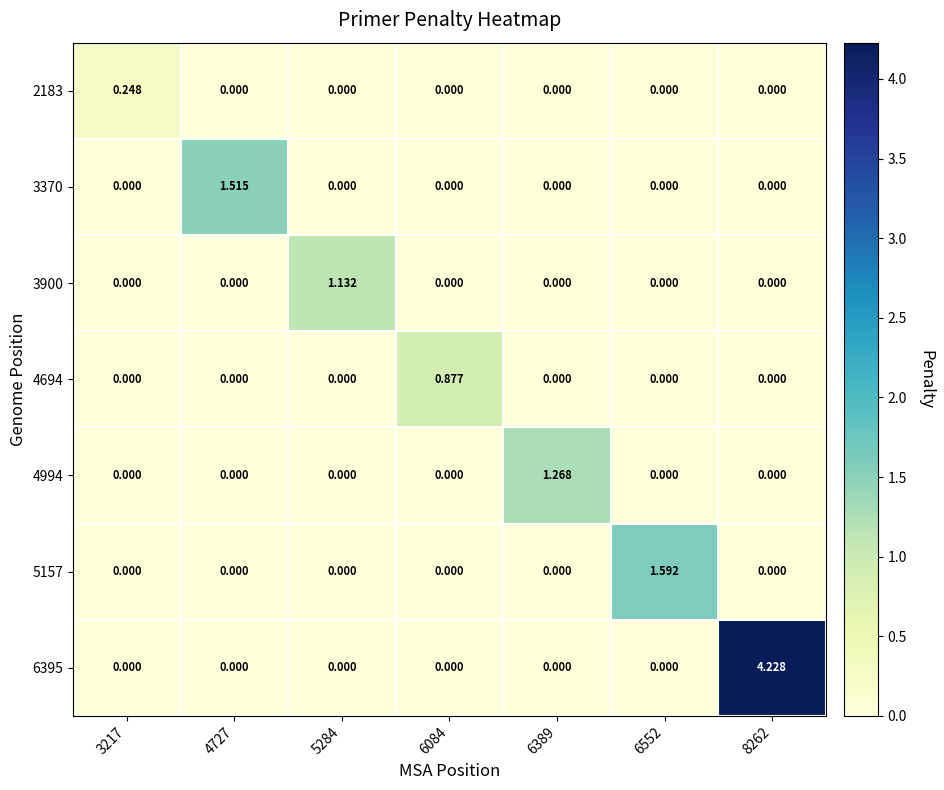

Is the value of 2183 at 6389 greater than the value of 3900 at 5284?

No